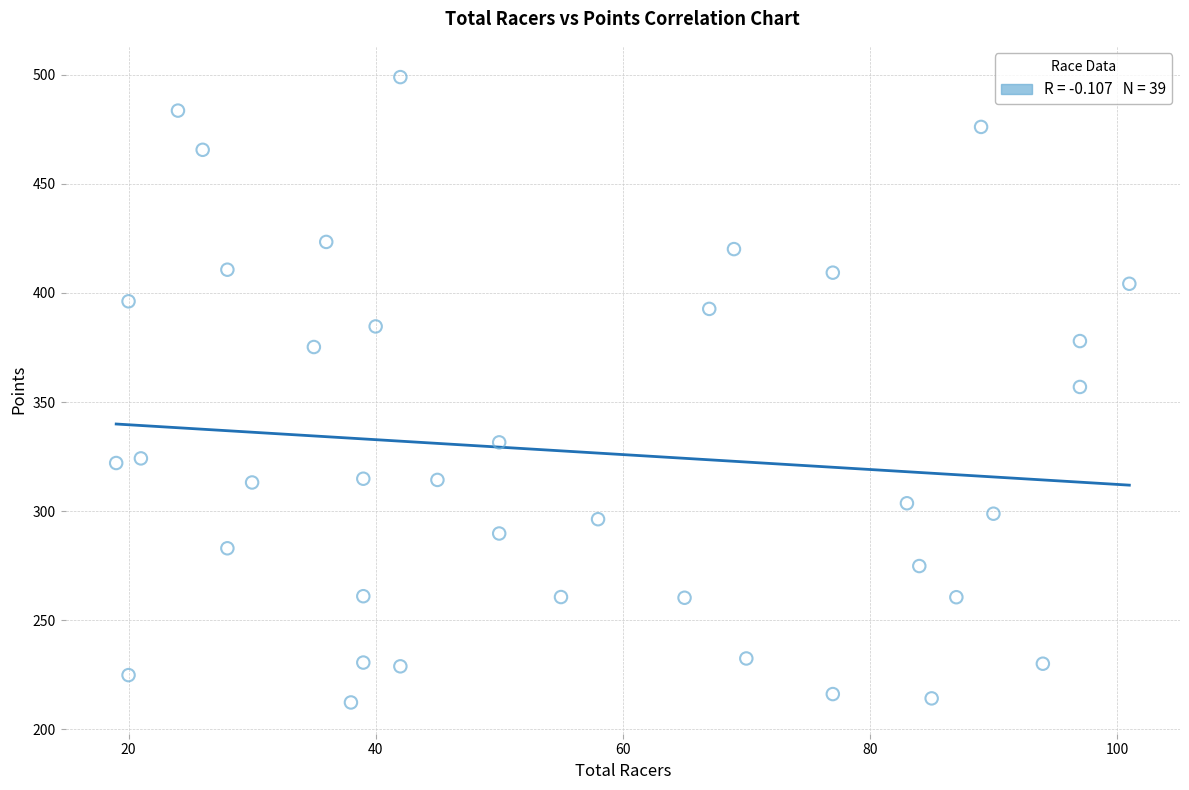

What is the range of Y values (max minus min)?

286.5